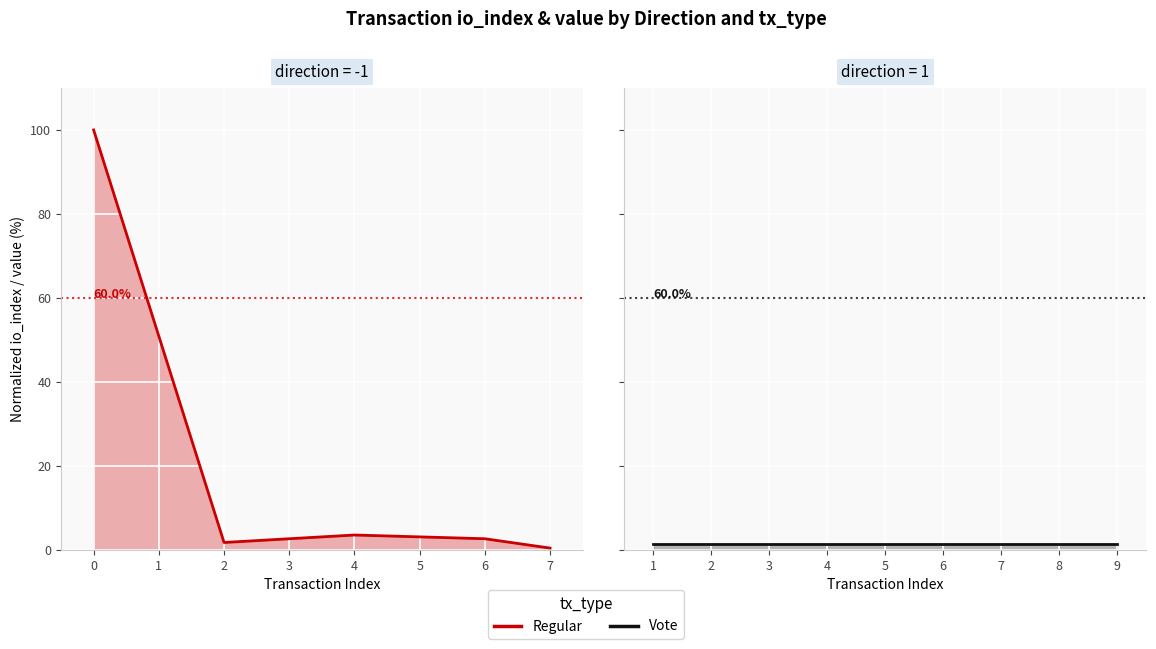

Which series has the widest spread of values?

Regular